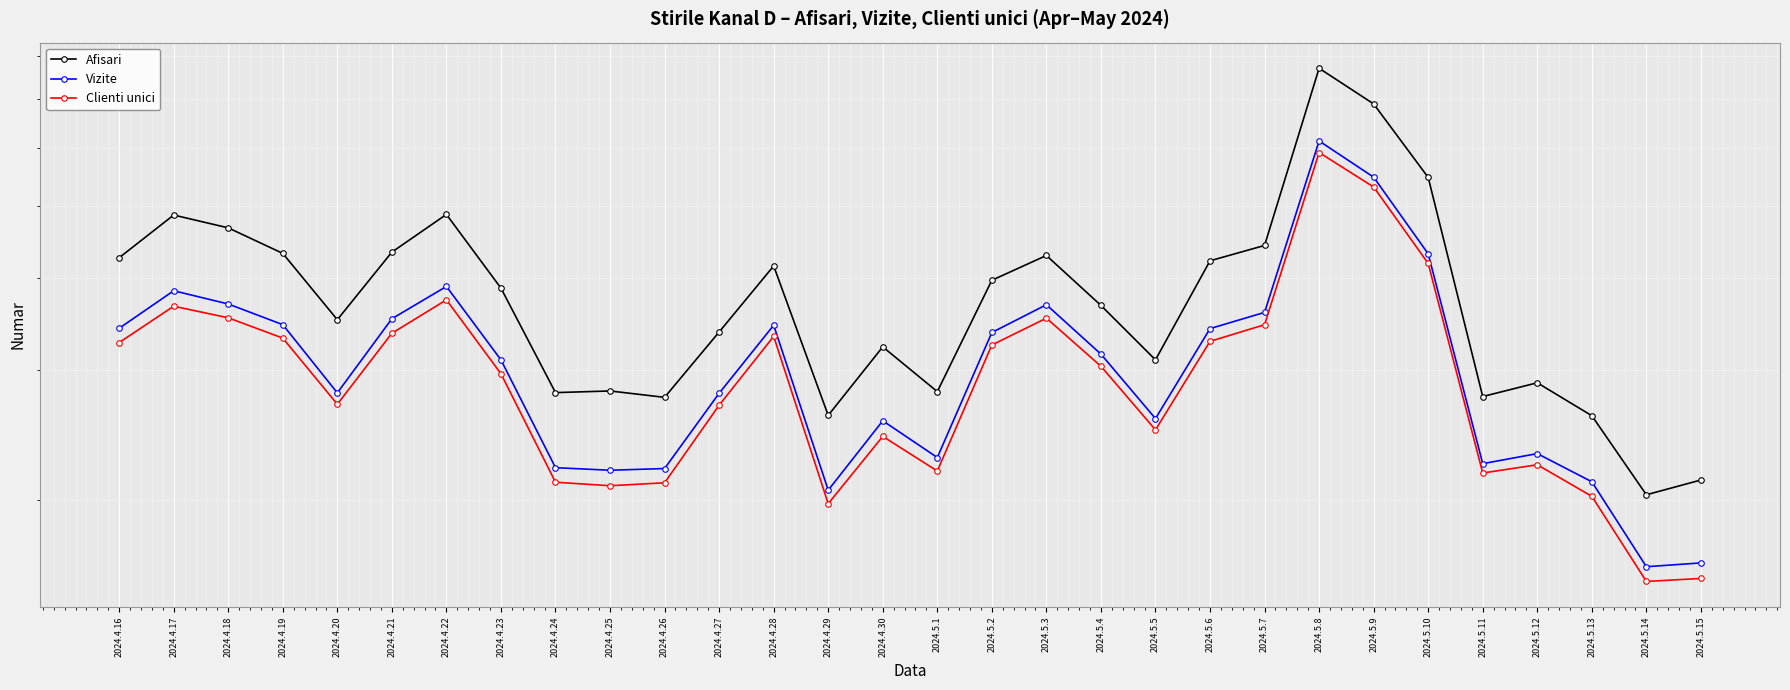

At which category is the sum across all series the highest?

2024.5.8